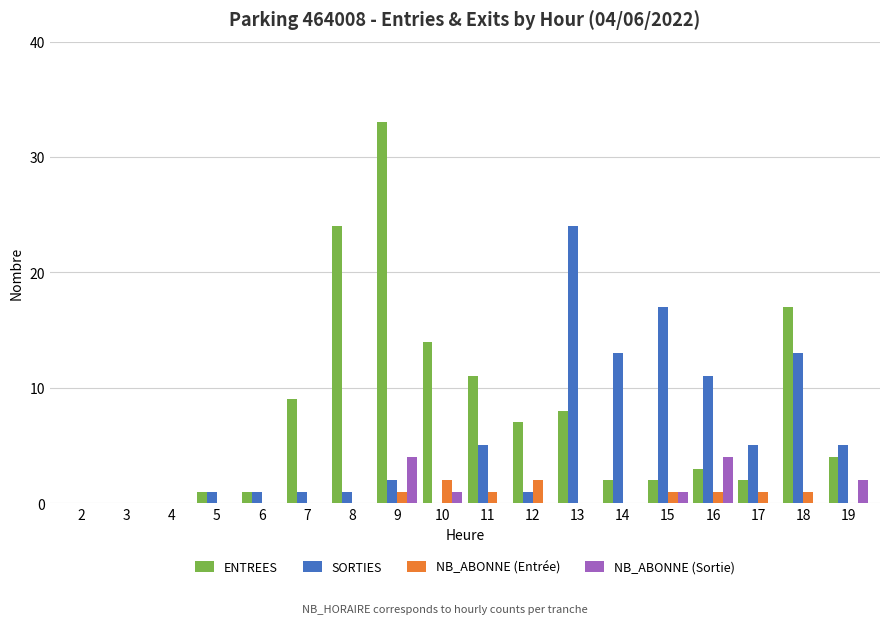

What is the total value across all series at 18?

31